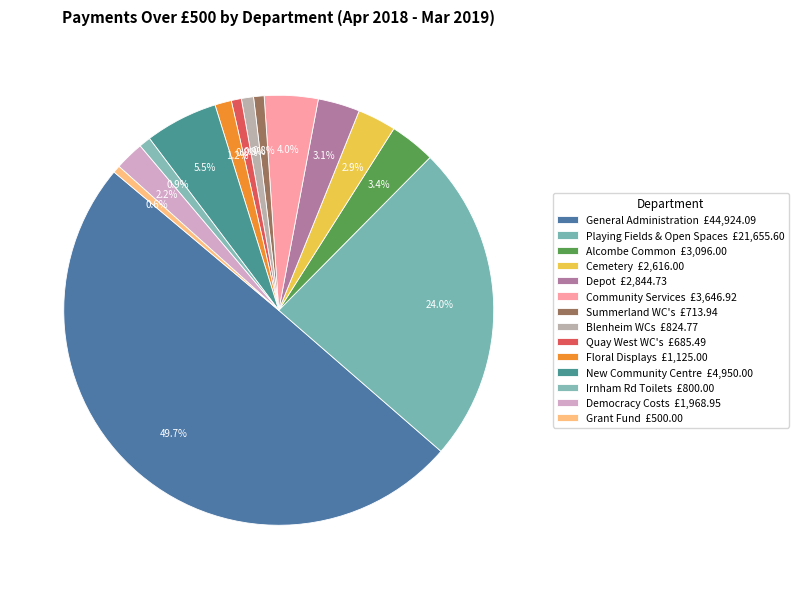

Does General Administration represent more than half of the total?

No